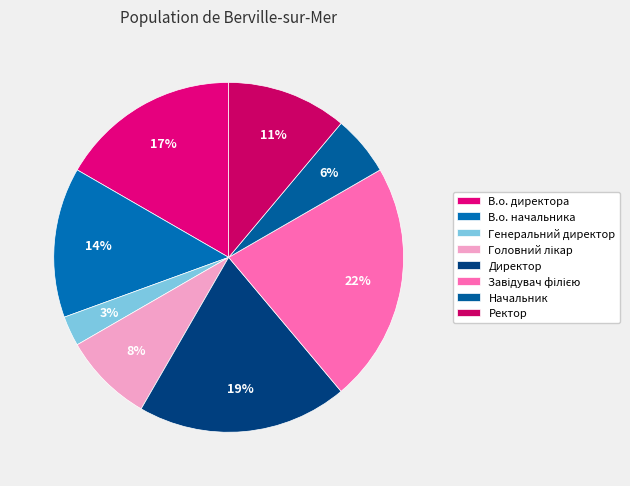

True or false: Генеральний директор accounts for 3% of the total.

True